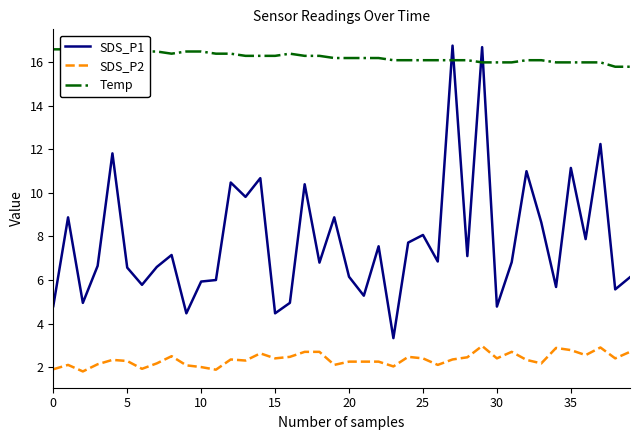

Reading left to right, what are all the values shown in this chart?

SDS_P1: 4.8	8.9	5.0	6.7	11.8	6.6	5.8	6.6	7.2	4.5	5.9	6.0	10.5	9.8	10.7	4.5	5.0	10.4	6.8	8.9	6.2	5.3	7.5	3.3	7.7	8.1	6.8	16.8	7.1	16.7	4.8	6.8	11.0	8.7	5.7	11.2	7.9	12.2	5.6	6.1
SDS_P2: 1.9	2.1	1.8	2.1	2.3	2.3	1.9	2.2	2.5	2.1	2.0	1.9	2.4	2.3	2.6	2.4	2.5	2.7	2.7	2.1	2.2	2.2	2.2	2.0	2.5	2.4	2.1	2.4	2.5	3.0	2.4	2.7	2.3	2.2	2.9	2.8	2.5	2.9	2.4	2.7
Temp: 16.6	16.6	16.6	16.6	16.6	16.5	16.5	16.5	16.4	16.5	16.5	16.4	16.4	16.3	16.3	16.3	16.4	16.3	16.3	16.2	16.2	16.2	16.2	16.1	16.1	16.1	16.1	16.1	16.1	16.0	16.0	16.0	16.1	16.1	16.0	16.0	16.0	16.0	15.8	15.8